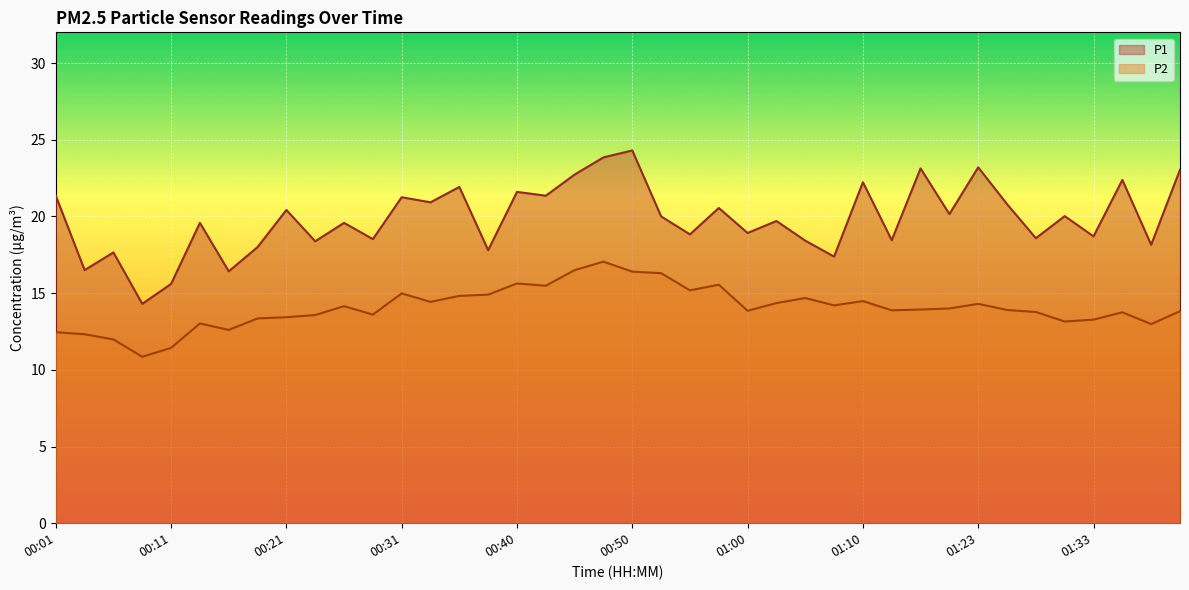

In P2, how many points are lower than both neighbors (excluding endpoints)?

11